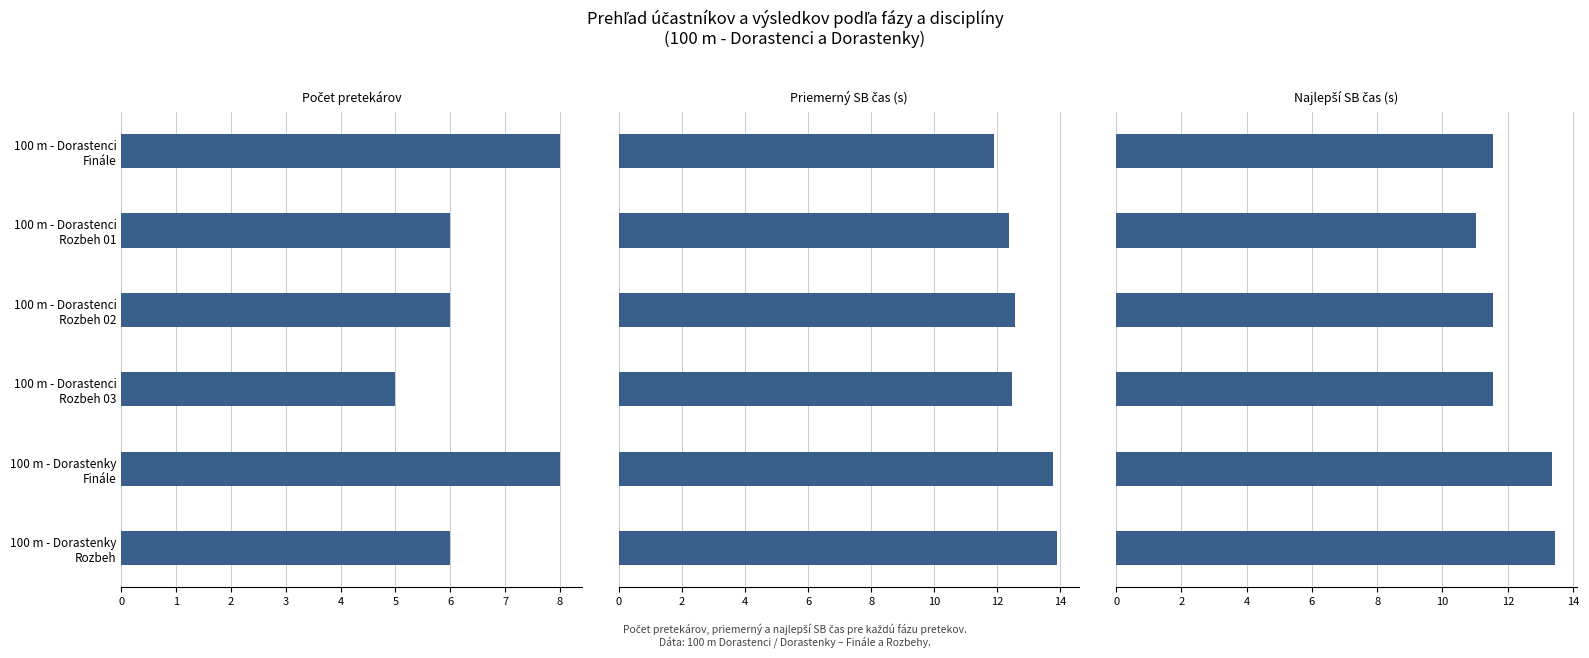

How many categories are shown in the chart?

6